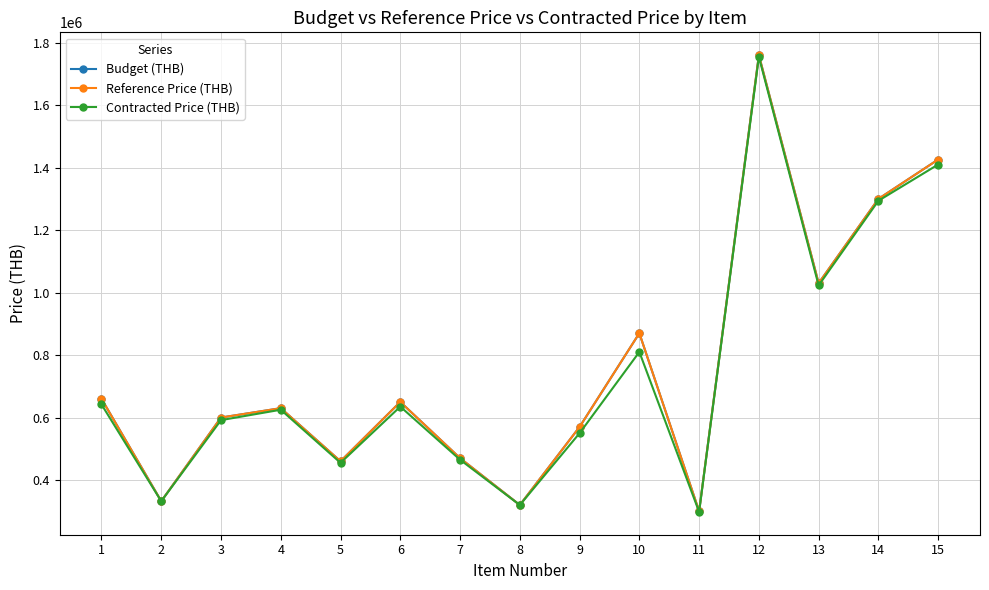

The value of Budget (THB) at 9 is 777269. True or false?

False